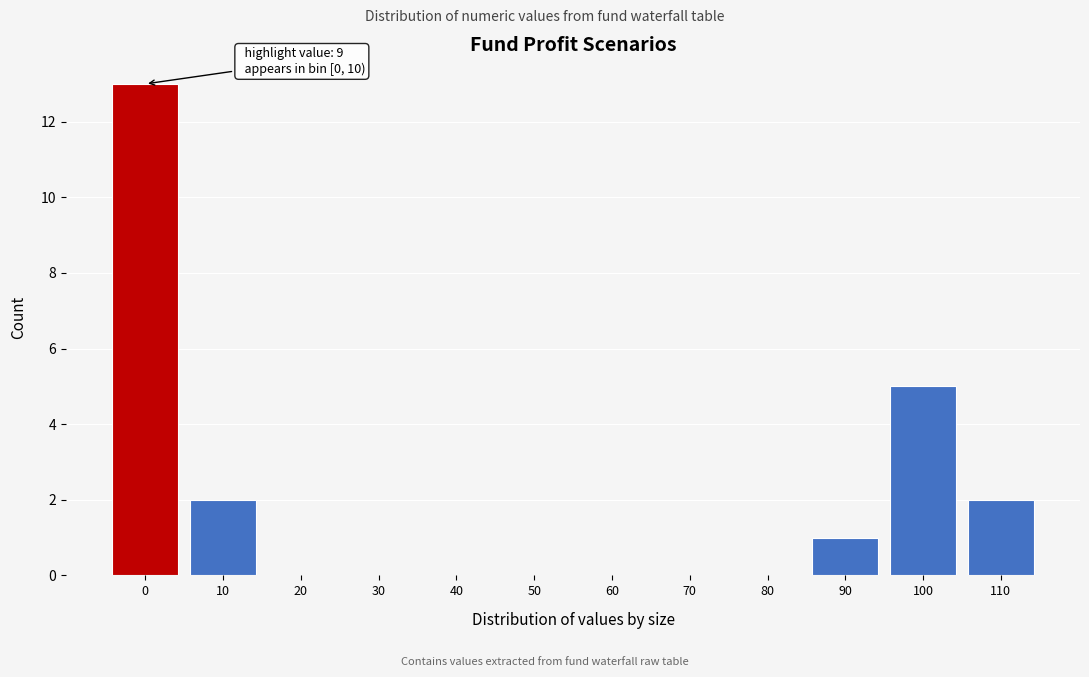

Reading left to right, list all the values displayed in this chart.

0=13	10=2	20=0	30=0	40=0	50=0	60=0	70=0	80=0	90=1	100=5	110=2